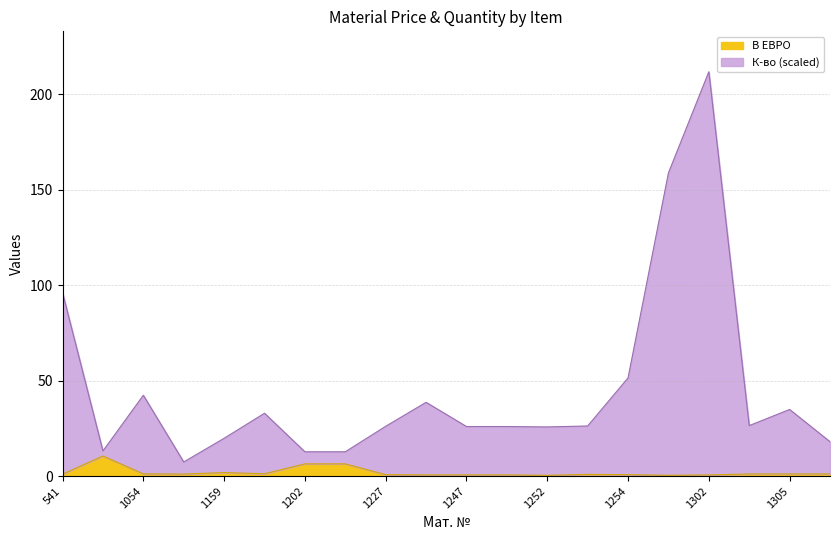

Count the number of categories in the chart.

20